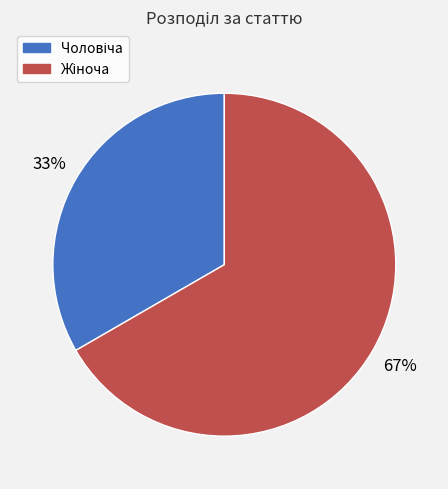

Is there a majority slice in this chart?

Yes